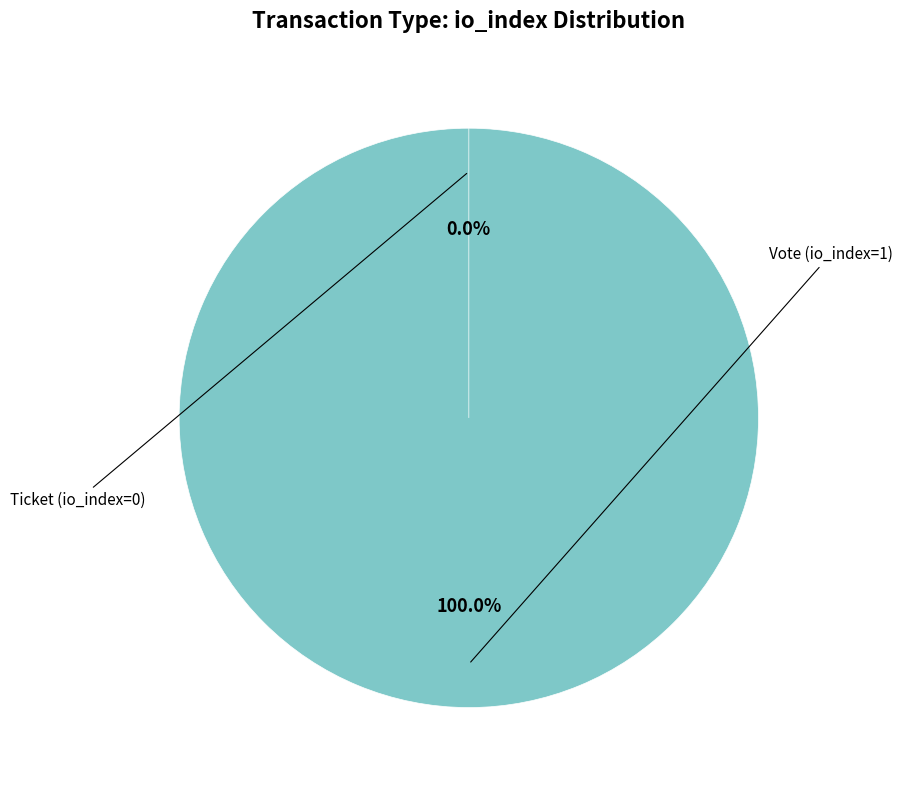

What is the change in value from Vote (io_index=1) to Ticket (io_index=0)?

-1